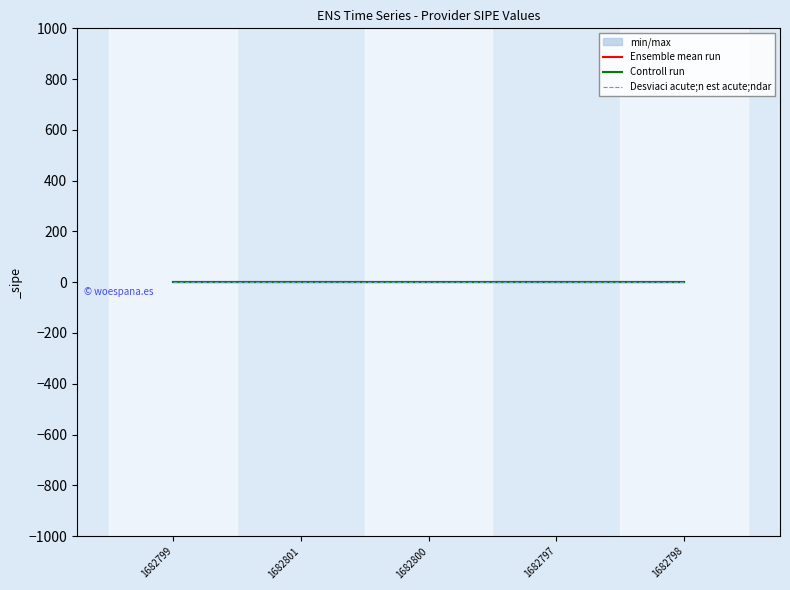

Reading left to right, extract all data points from this chart.

Ensemble mean run: 1.0	1.0	1.0	1.0	1.0
Controll run: 1.0	1.0	1.0	1.0	1.0
Desviaci acute;n est acute;ndar: 1.0	1.0	1.0	1.0	1.0